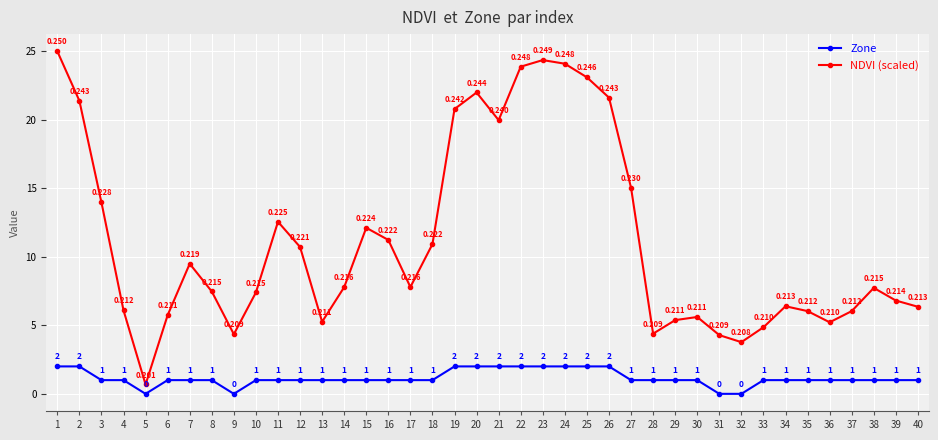

At 19, list the series in order from smallest to largest.

Zone, NDVI (scaled)